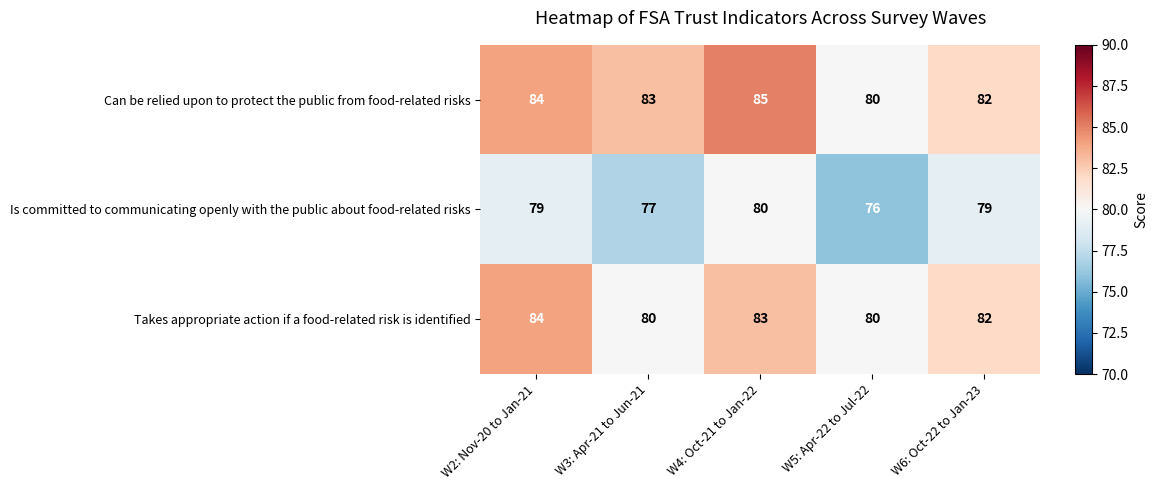

Read the Is committed to communicating openly with the public about food-related risks value at W6: Oct-22 to Jan-23.

79